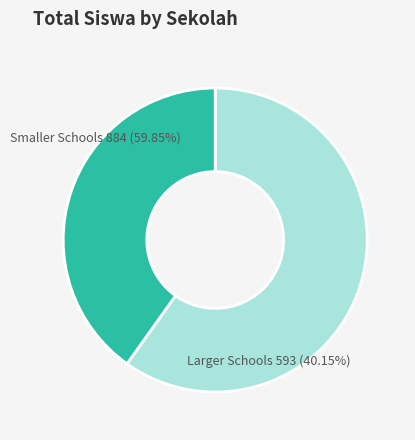

True or false: SDN 1 SUKAJAYA accounts for 15% of the total.

False